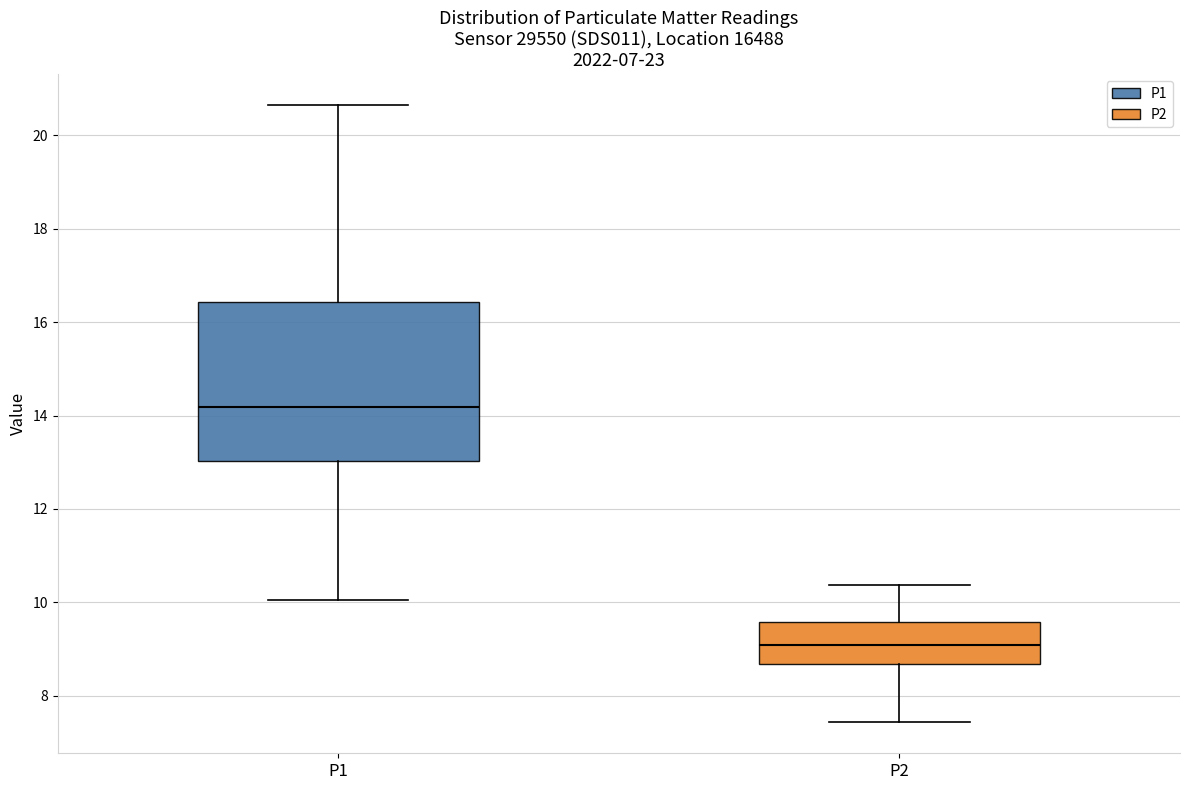

Which box's median line is the highest?

P1